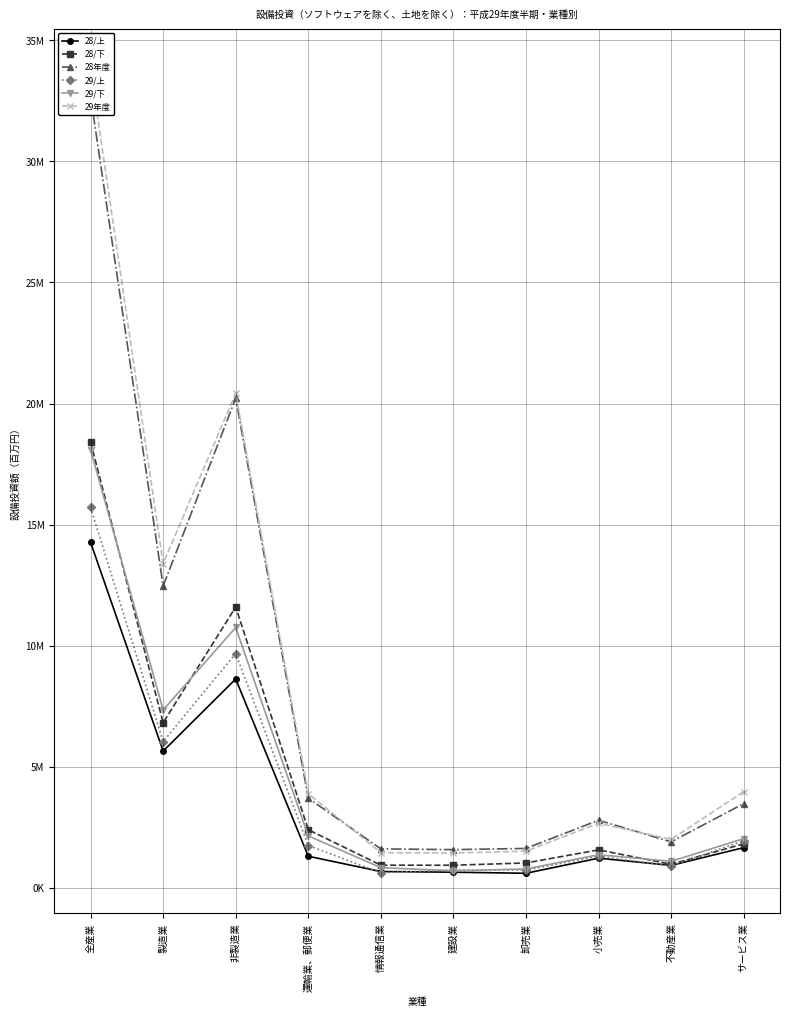

After their last crossing, which series has the higher values: 28年度 or 29年度?

29年度